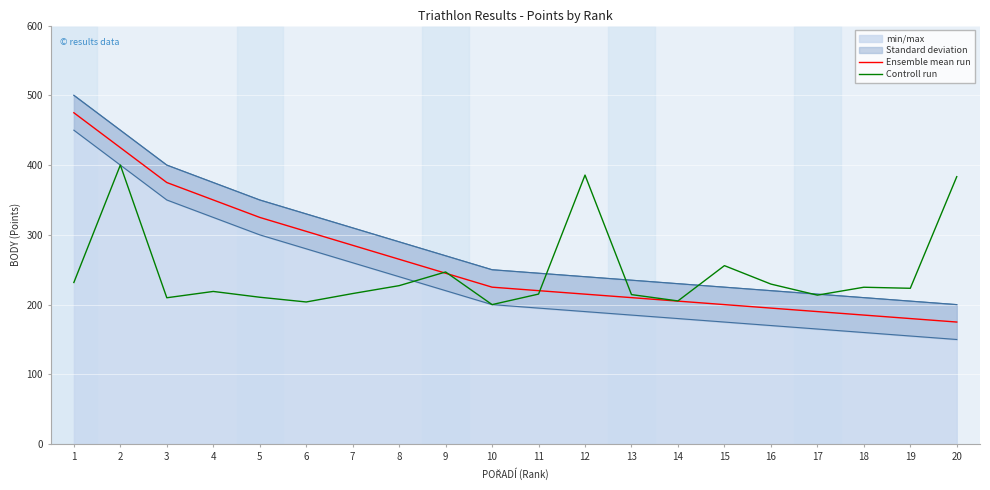

Which series has the largest range (max minus min)?

Ensemble mean run